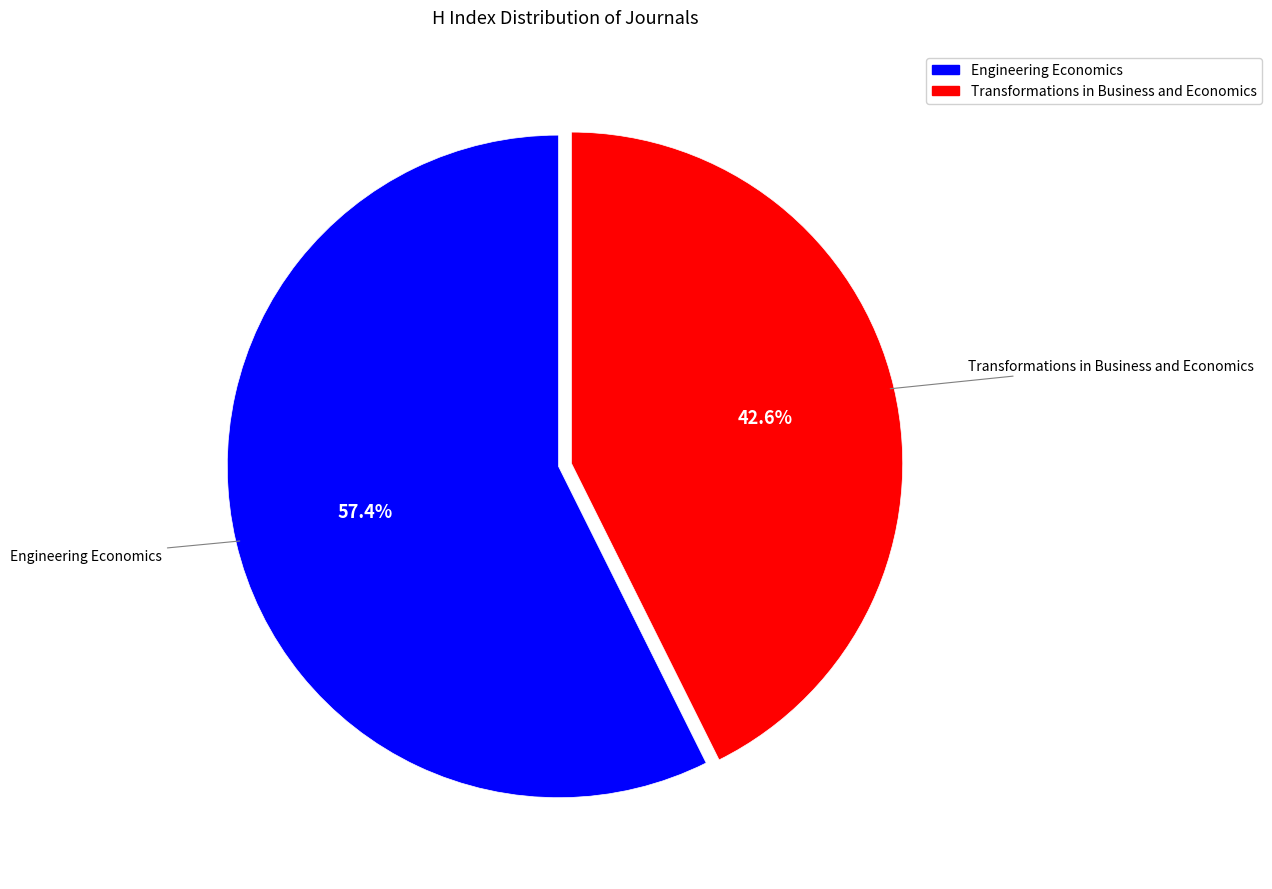

Combined, do Transformations in Business and Economics and Engineering Economics account for over 50%?

Yes